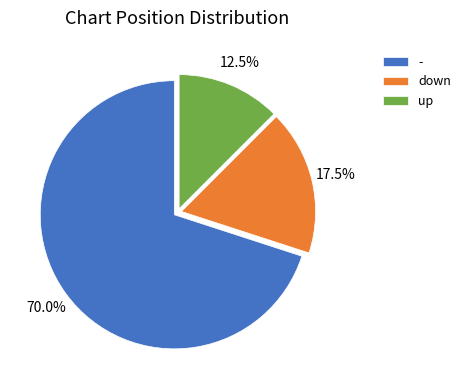

Rank the categories by value from highest to lowest.

-, down, up